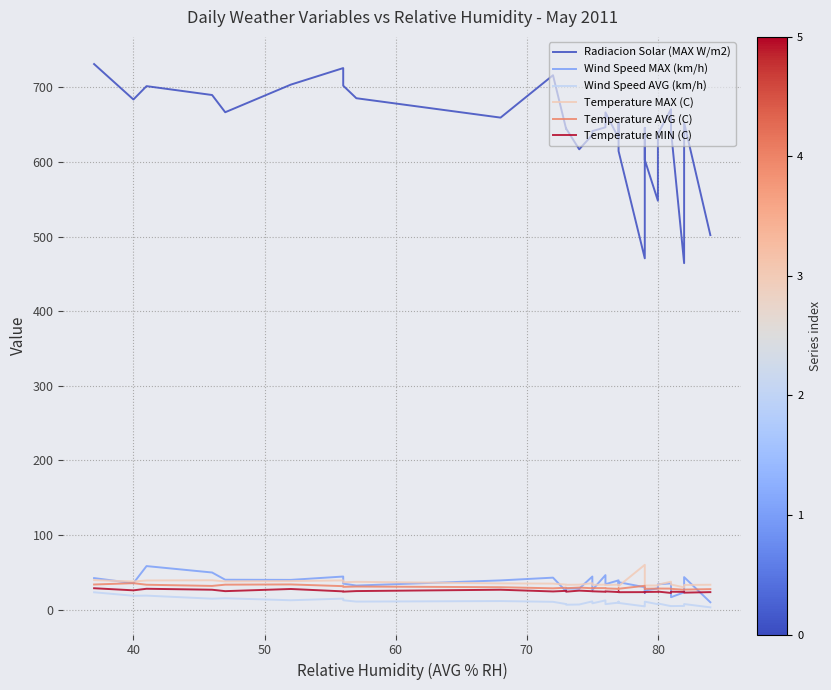

True or false: Temperature AVG (C) and Wind Speed AVG (km/h) intersect in this chart.

False